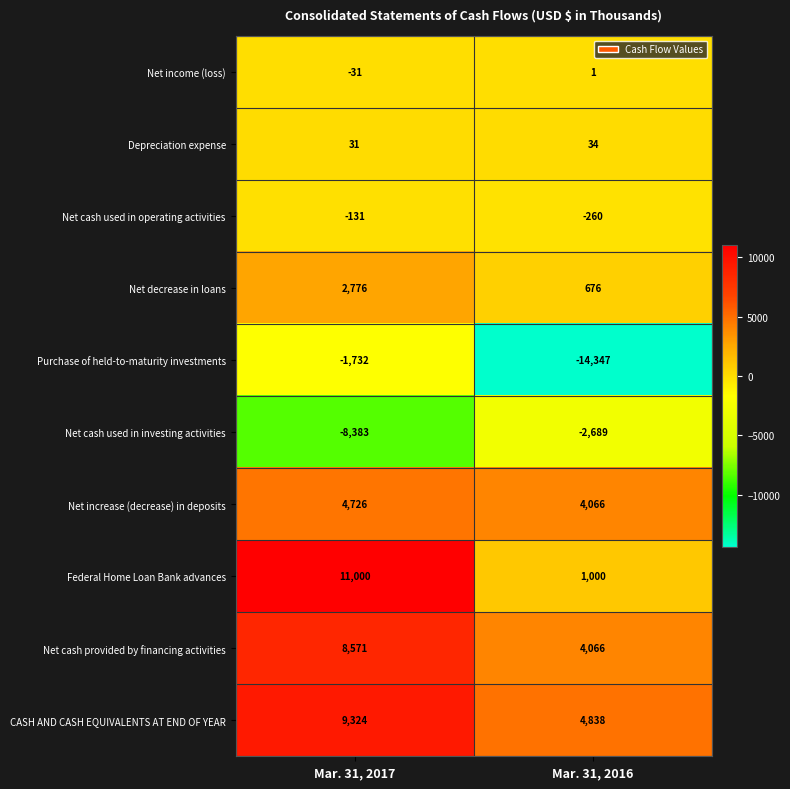

Which series has the largest range (max minus min)?

Purchase of held-to-maturity investments